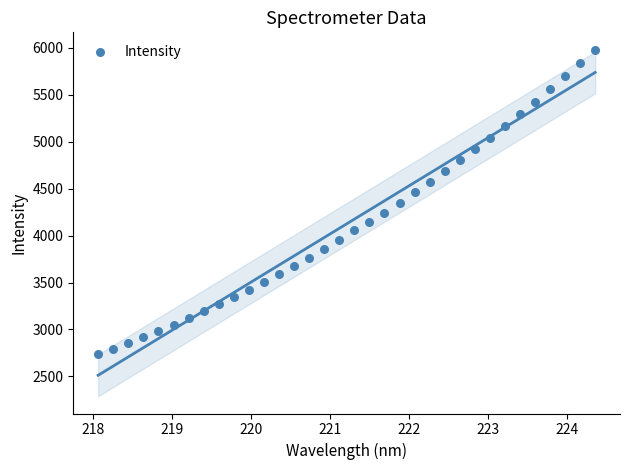

What is the range of X values (max minus min)?

6.3